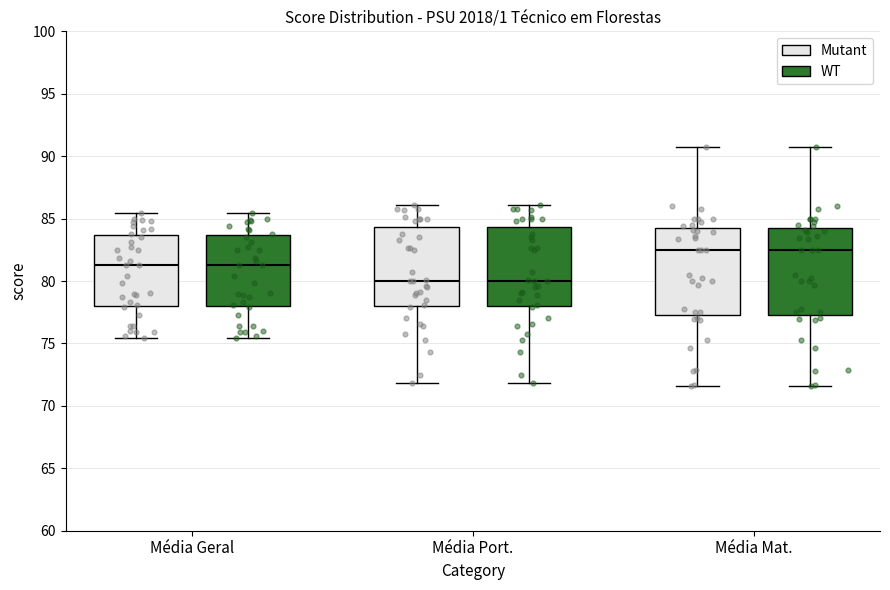

Reading left to right, transcribe this box plot: for each box, give where its median line is, the range the box spans, and where its two whiskers end, as read against the y-axis. The values are not printed on the chart, so give them approximately, as read against the axis.

Média Geral (Mutant): median 81.5, box 78.0 to 83.5, whiskers 75.5 to 85.5
Média Geral (WT): median 81.5, box 78.0 to 83.5, whiskers 75.5 to 85.5
Média Port. (Mutant): median 80.0, box 78.0 to 84.5, whiskers 72.0 to 86.0
Média Port. (WT): median 80.0, box 78.0 to 84.5, whiskers 72.0 to 86.0
Média Mat. (Mutant): median 82.5, box 77.5 to 84.0, whiskers 71.5 to 90.5
Média Mat. (WT): median 82.5, box 77.5 to 84.0, whiskers 71.5 to 90.5